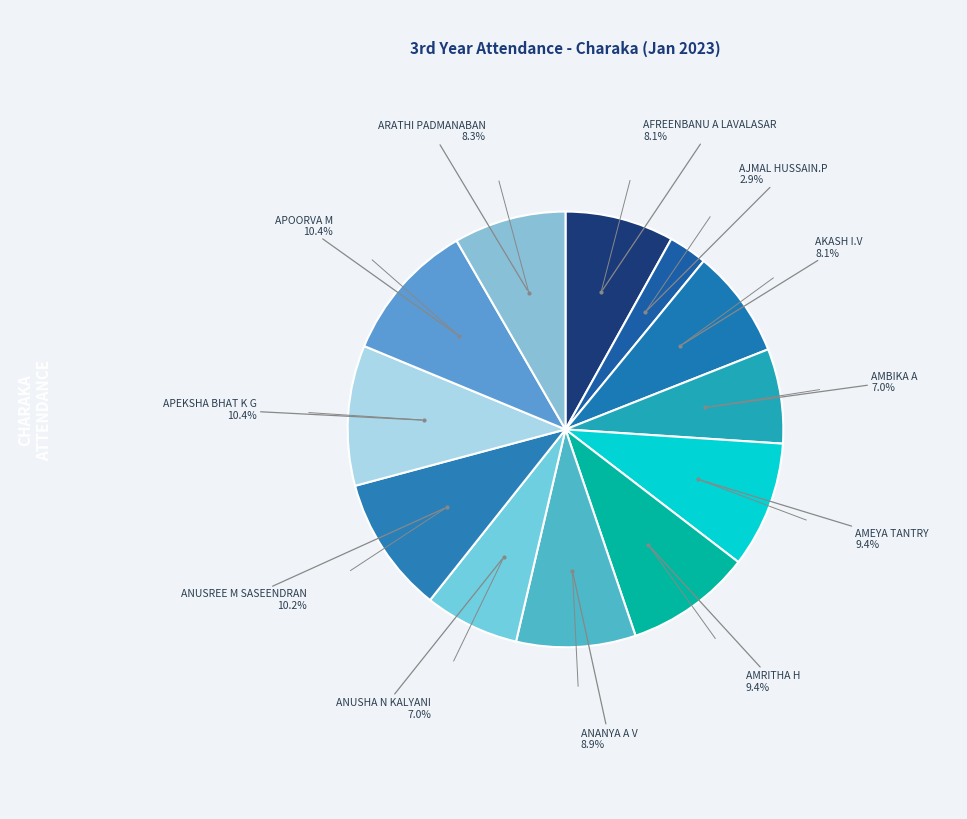

Does ANUSREE M SASEENDRAN represent more than half of the total?

No